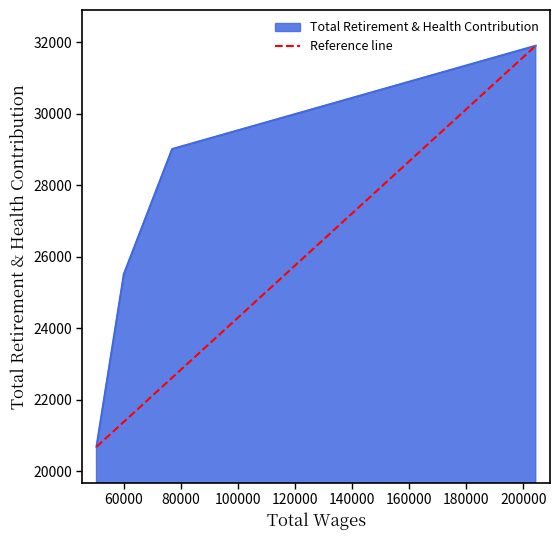

What is the maximum value shown in the chart?

31906